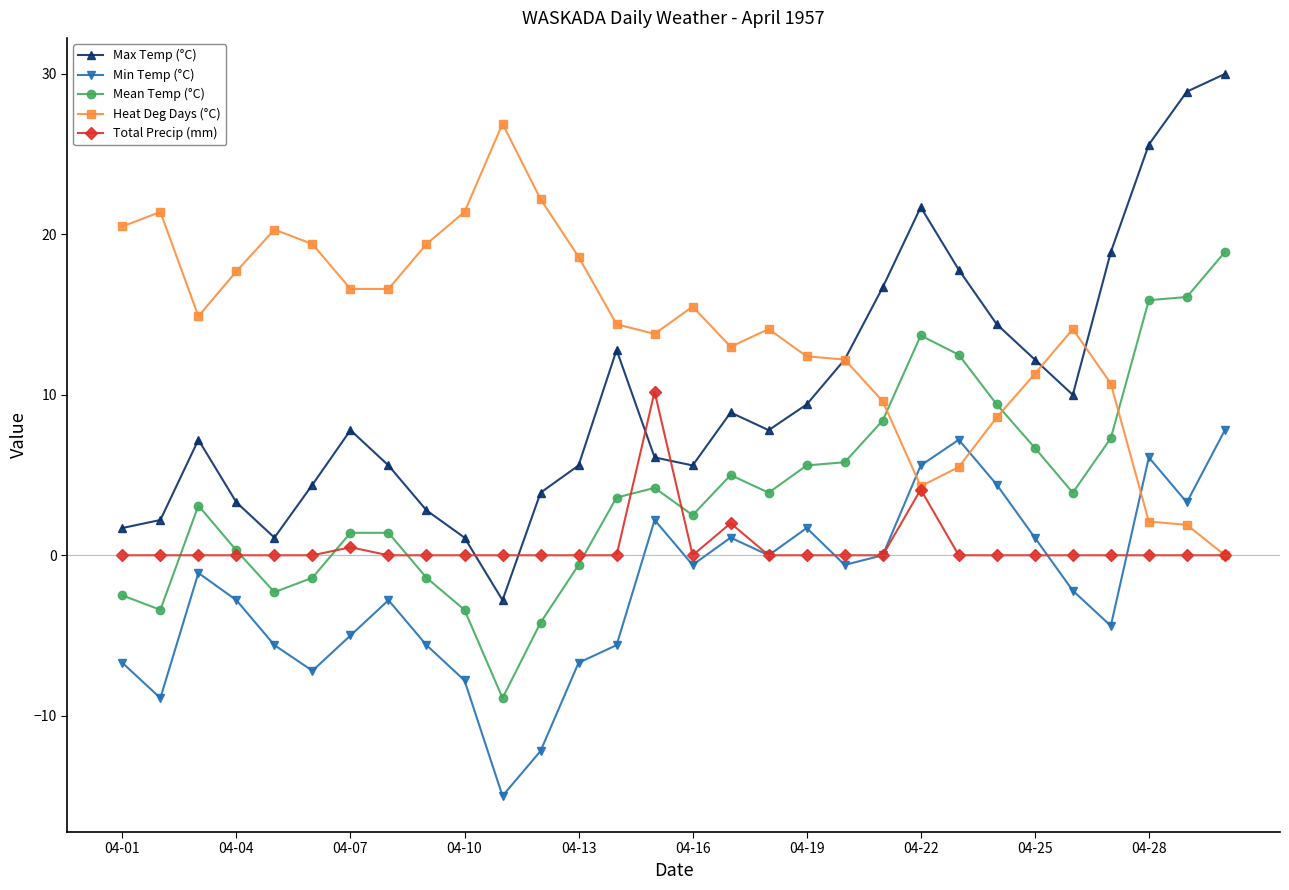

What is the greatest value displayed?

30.0